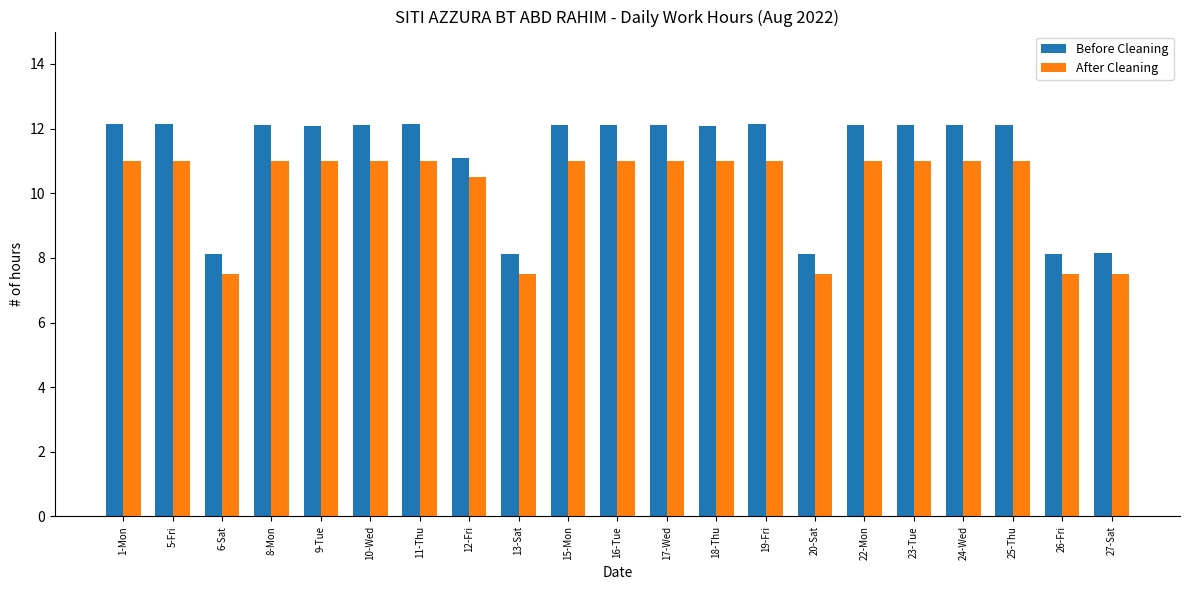

Rank the series at 6-Sat from highest to lowest value.

Before Cleaning, After Cleaning